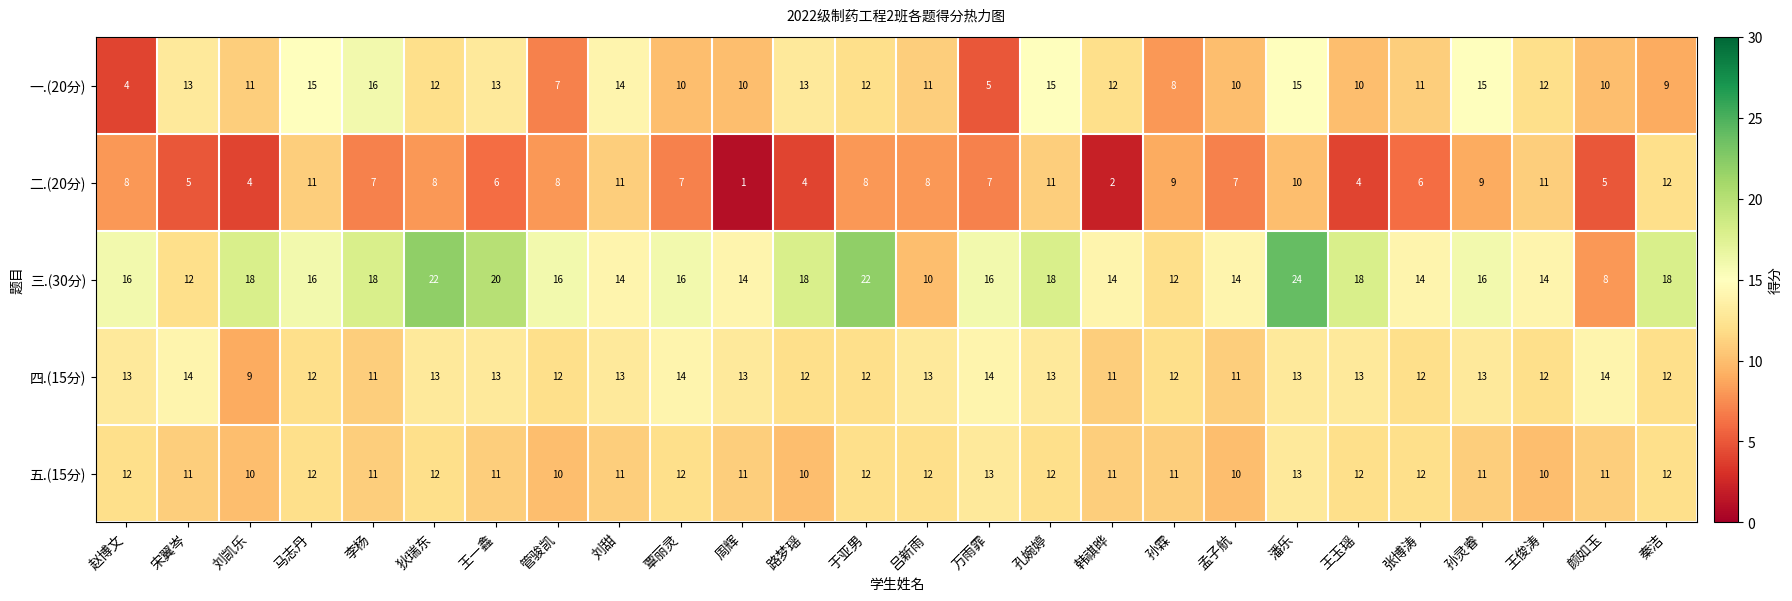

Which series has the largest total across all categories?

三.(30分)